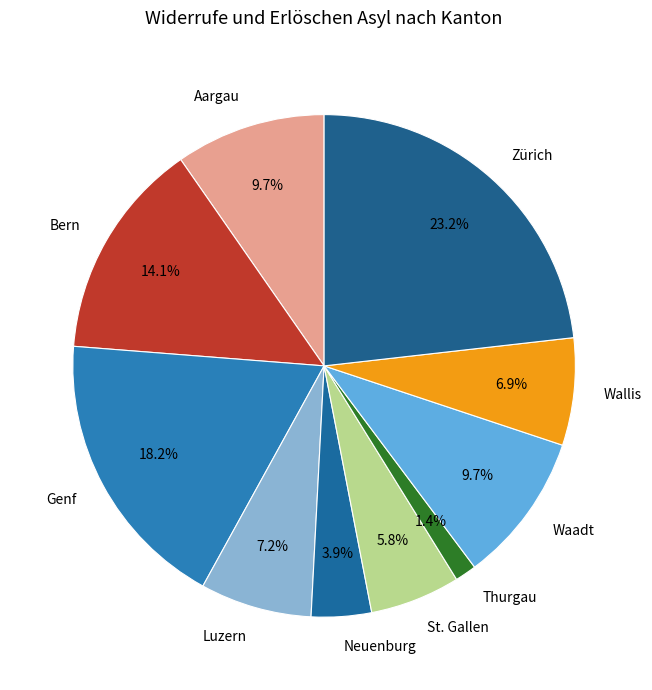

The Zürich slice represents 30% of the pie. True or false?

False